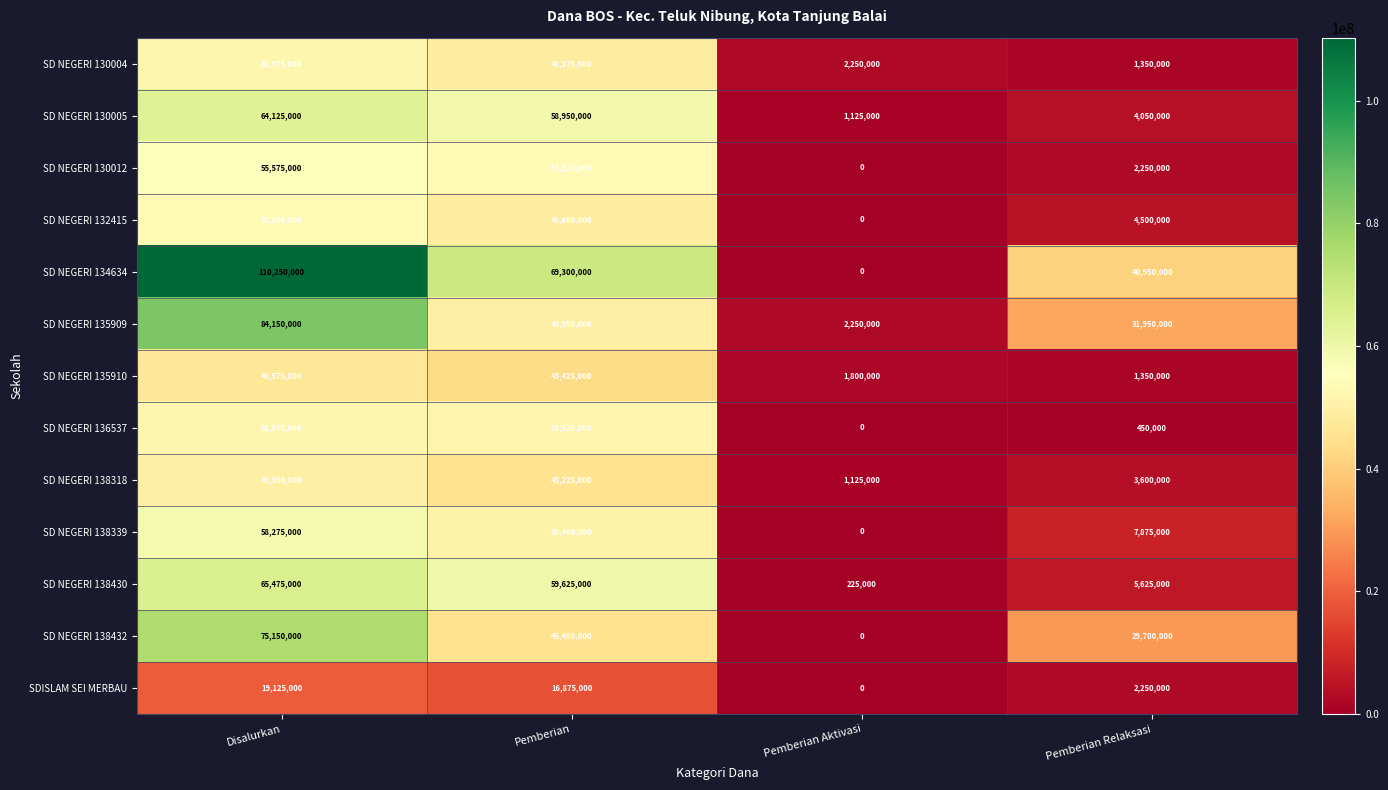

Is it true that SD NEGERI 135909 equals 1084213 at Pemberian Aktivasi?

False